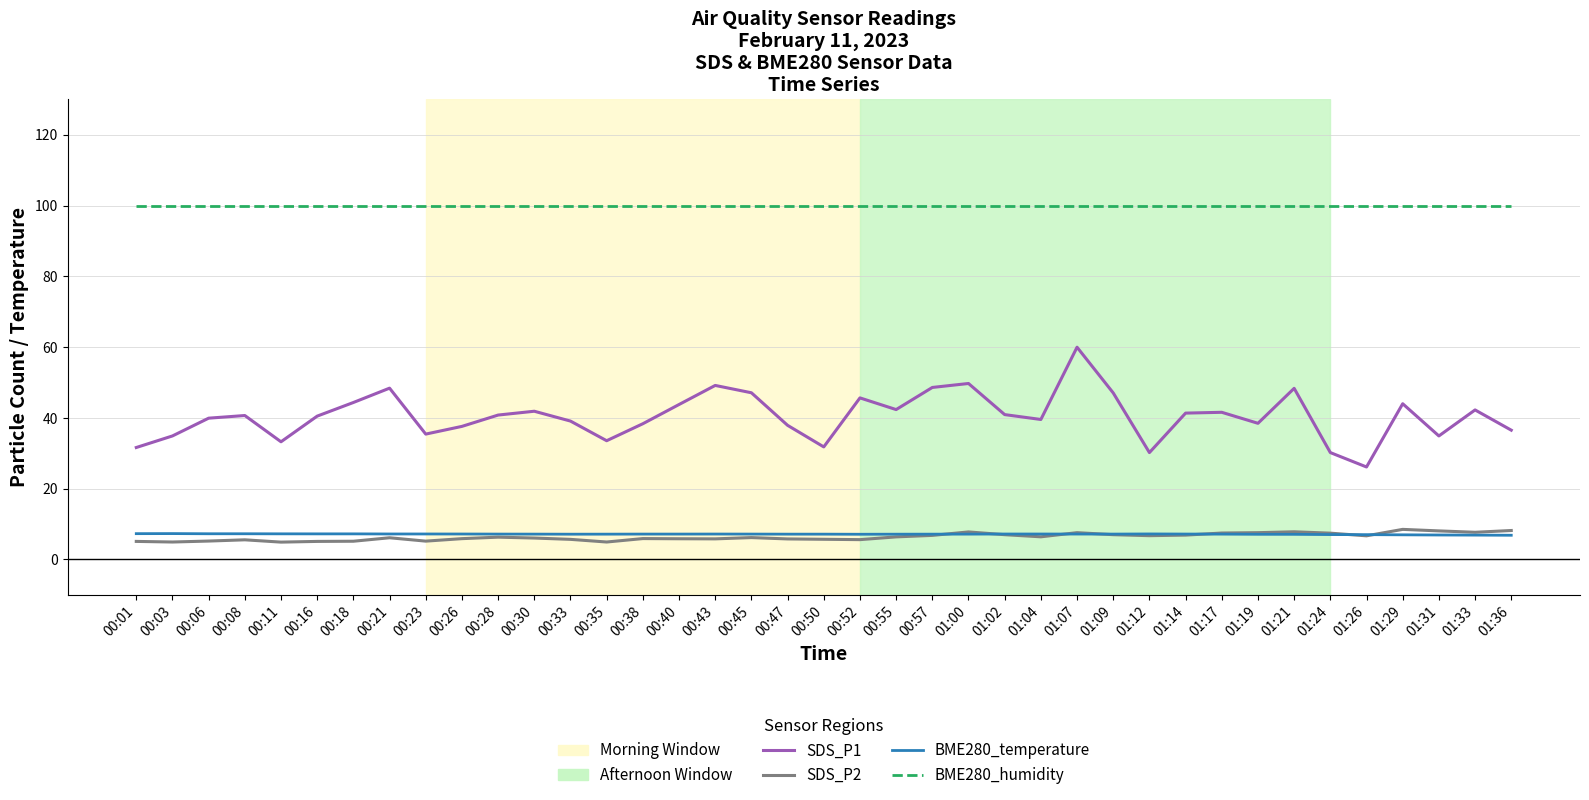

True or false: SDS_P1 and SDS_P2 cross at least once.

False